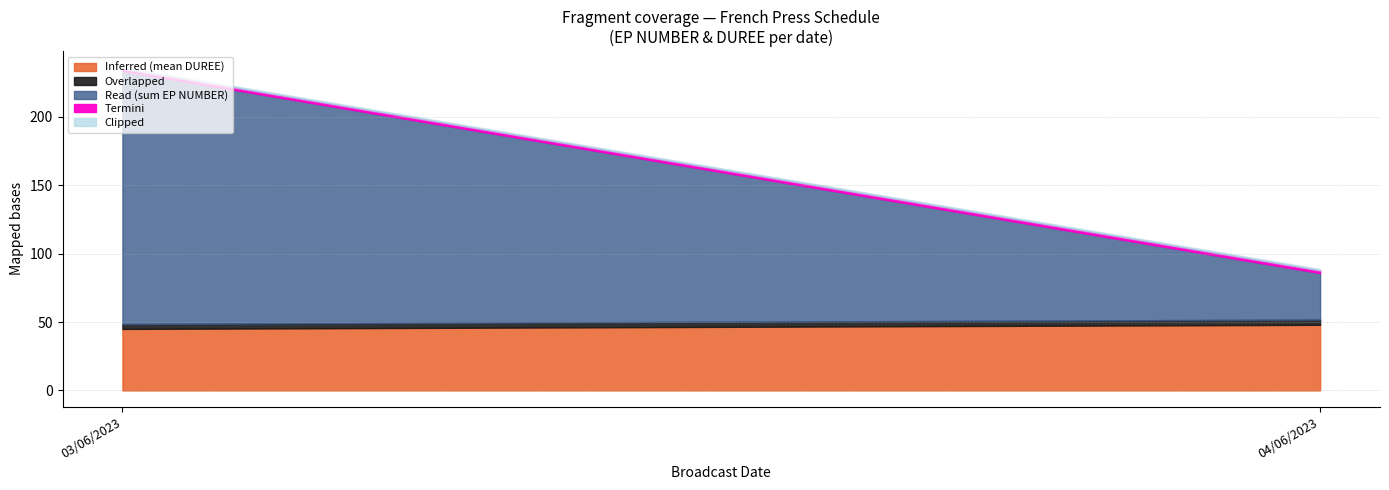

What are all the series names shown in the legend?

Inferred, Overlapped, Read, Termini, Clipped